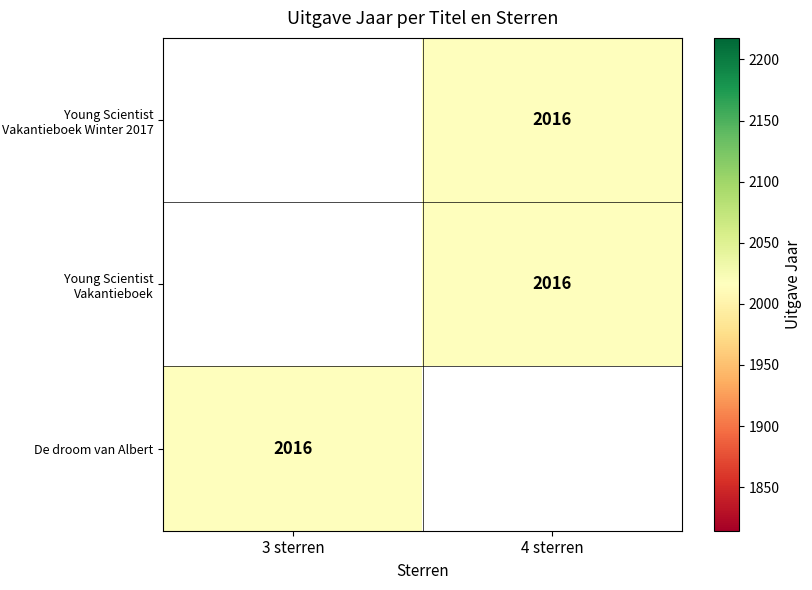

The value of Young Scientist Vakantieboek at 4 sterren is 2016.0. True or false?

True